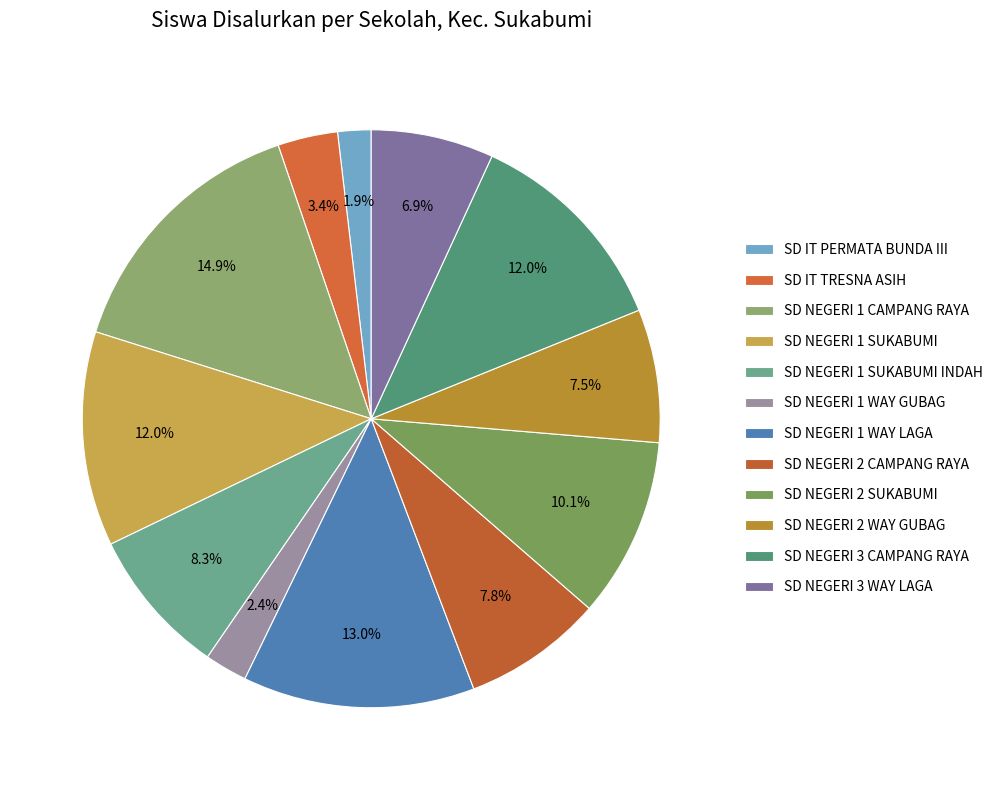

What is the change in value from SD IT PERMATA BUNDA III to SD NEGERI 1 SUKABUMI INDAH?

+86